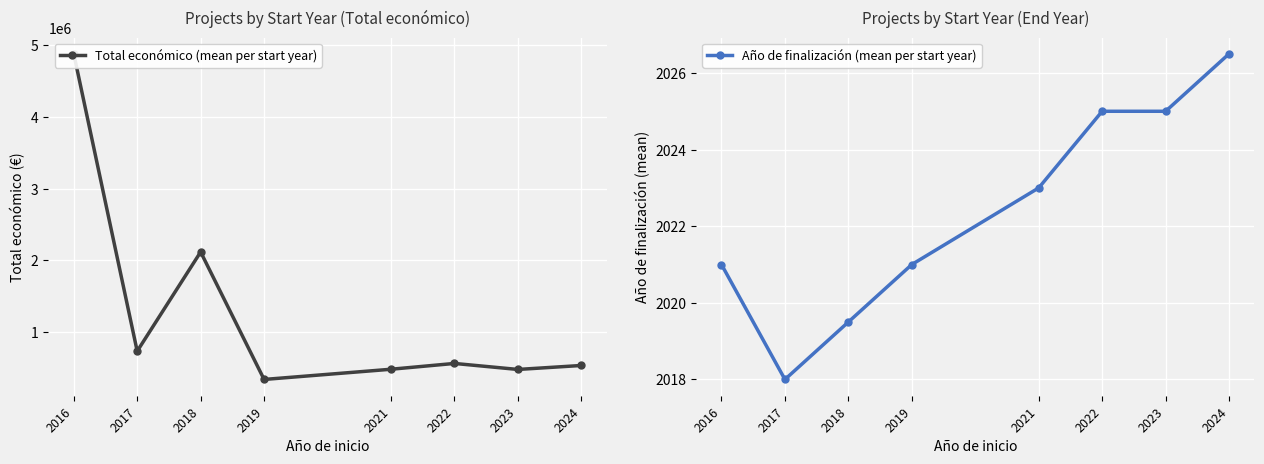

At how many categories does at least one series exceed 3278442?

1